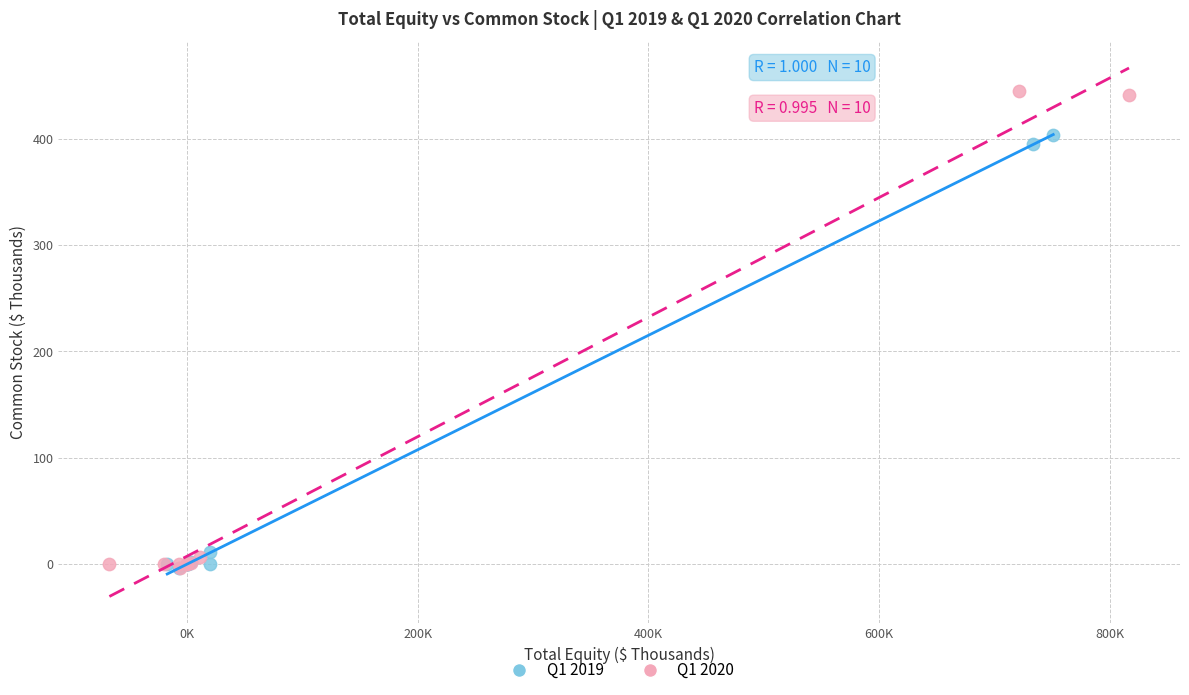

Which series has the largest Y range (max minus min)?

Q1 2020